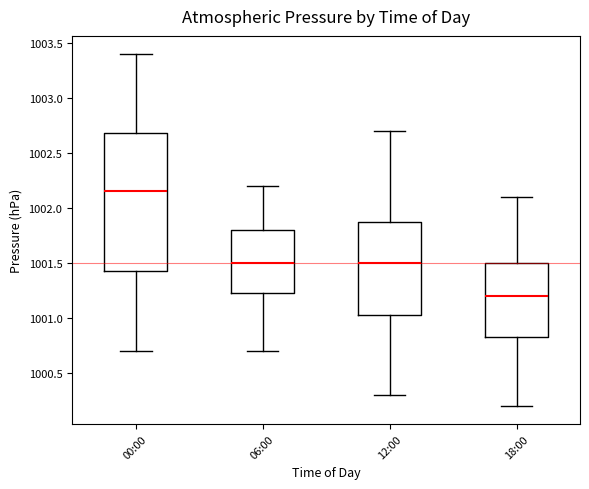

Reading left to right, read every box against the y-axis: the position of its median line, the range the box covers, and the ends of its whiskers. The values are not printed on the chart, so give them approximately, as read against the axis.

00:00: median 1002.15, box 1001.45 to 1002.70, whiskers 1000.70 to 1003.40
06:00: median 1001.50, box 1001.25 to 1001.80, whiskers 1000.70 to 1002.20
12:00: median 1001.50, box 1001.05 to 1001.90, whiskers 1000.30 to 1002.70
18:00: median 1001.20, box 1000.85 to 1001.50, whiskers 1000.20 to 1002.10